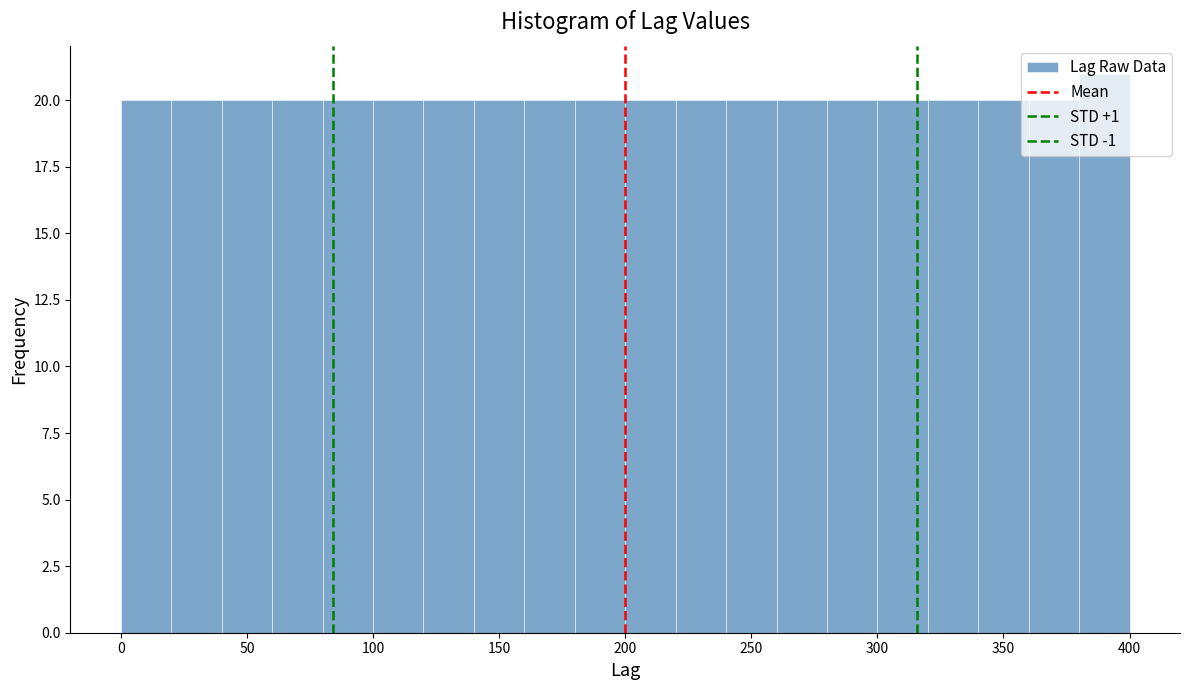

Reading left to right, list every bar in this chart as the range it spans on the x-axis followed by its height. The values are not printed on the chart, so give them approximately, as read against the axis.

0 to 20: 20
20 to 40: 20
40 to 60: 20
60 to 80: 20
80 to 100: 20
100 to 120: 20
120 to 140: 20
140 to 160: 20
160 to 180: 20
180 to 200: 20
200 to 220: 20
220 to 240: 20
240 to 260: 20
260 to 280: 20
280 to 300: 20
300 to 320: 20
320 to 340: 20
340 to 360: 20
360 to 380: 20
380 to 400: 21